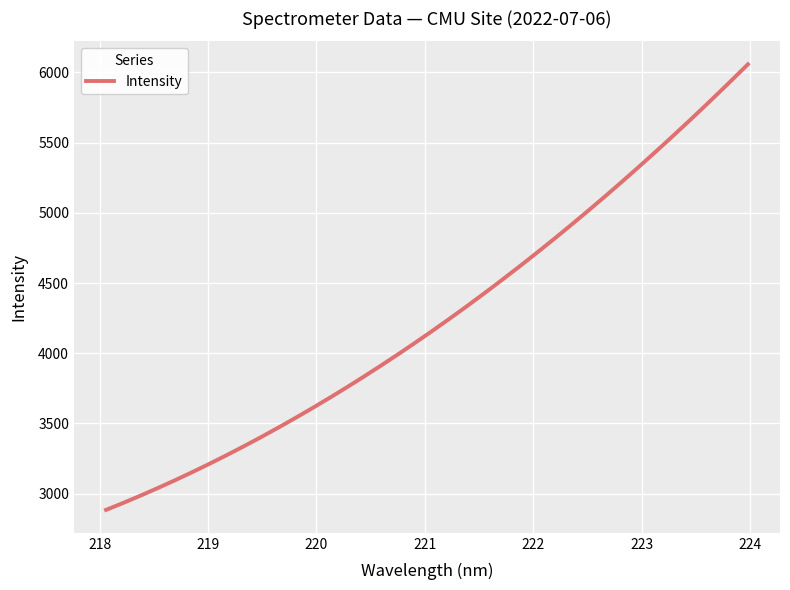

What is the change in value from 219.2067 to 221.6902?

+1211.4